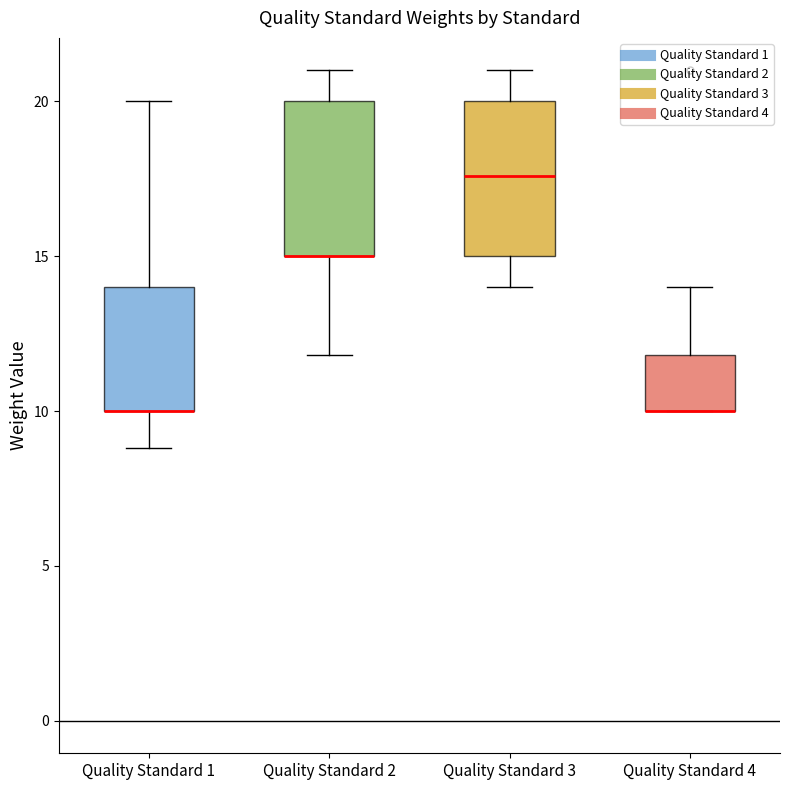

Where is the upper edge of the box for Quality Standard 2 on the y-axis? The values are not printed on the chart, so give them approximately, as read against the axis.

20.0